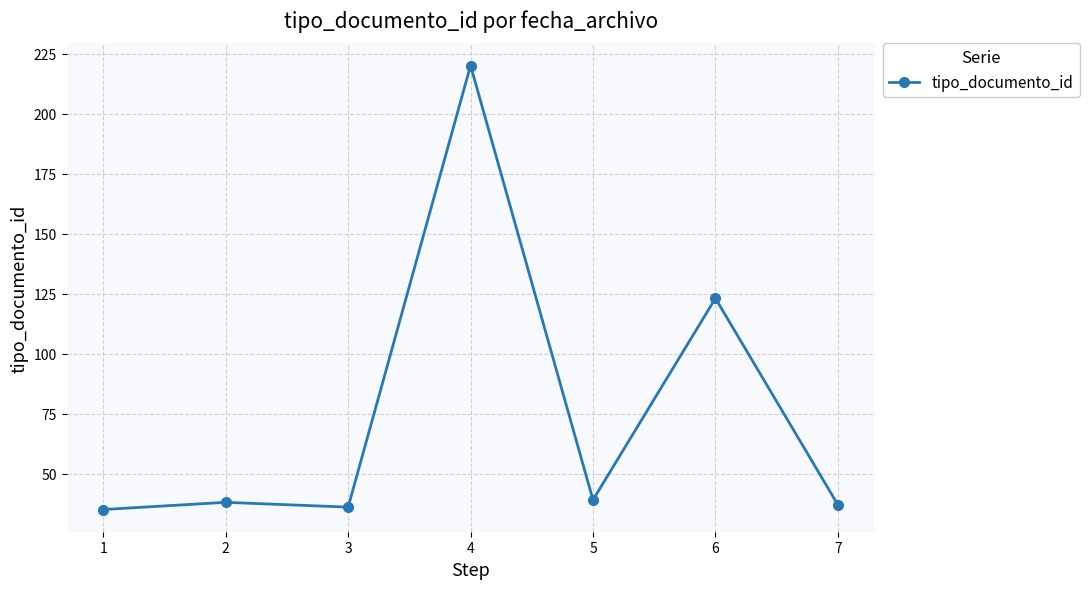

What is the difference between the second highest and minimum values?

88